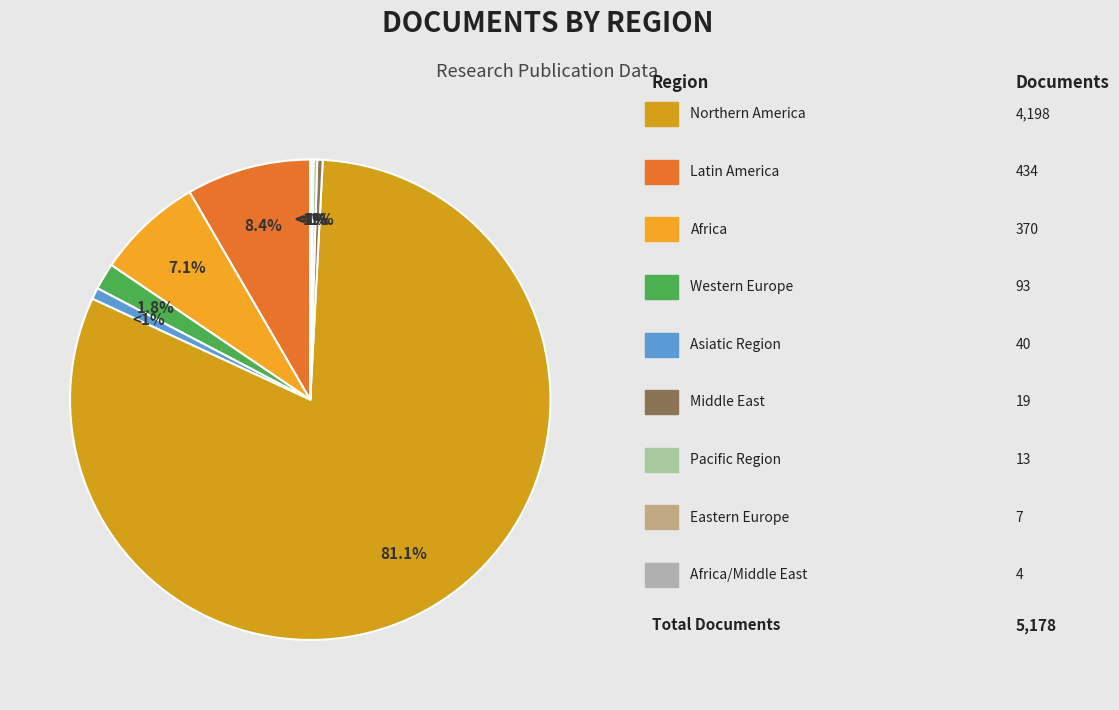

How many segments does this pie chart have?

9